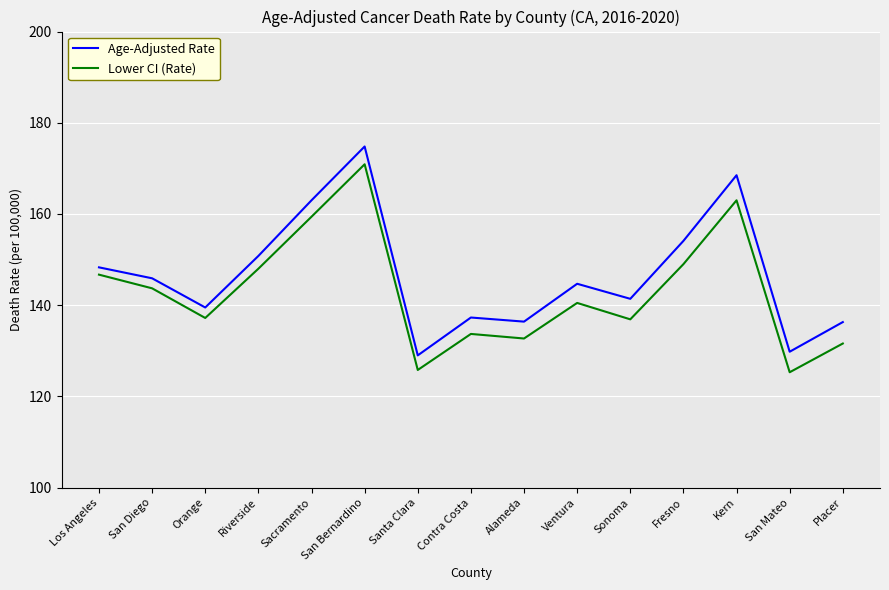

What is the minimum value for Lower CI (Rate)?

125.3